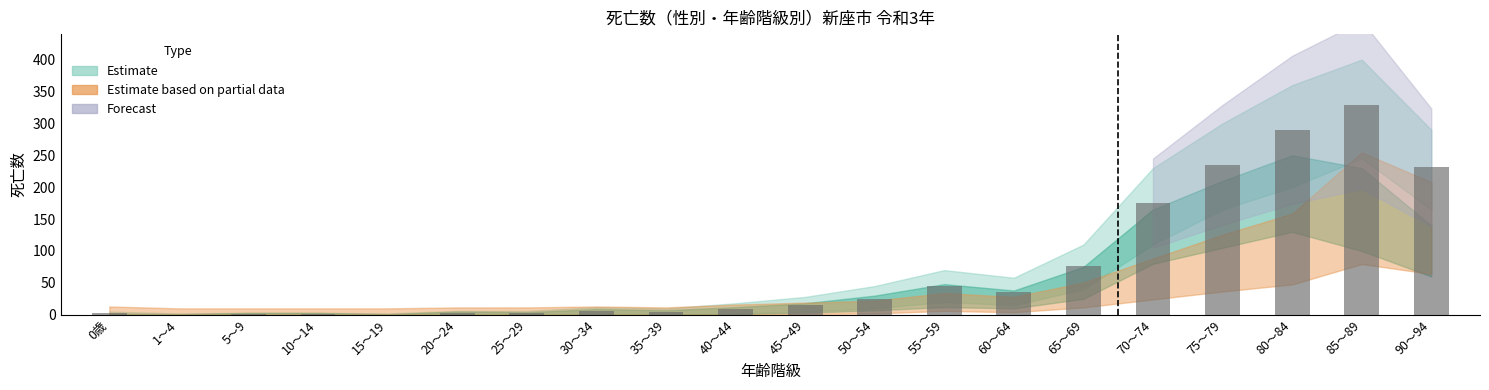

What is the change in value from 45～49 to 85～89?

+314